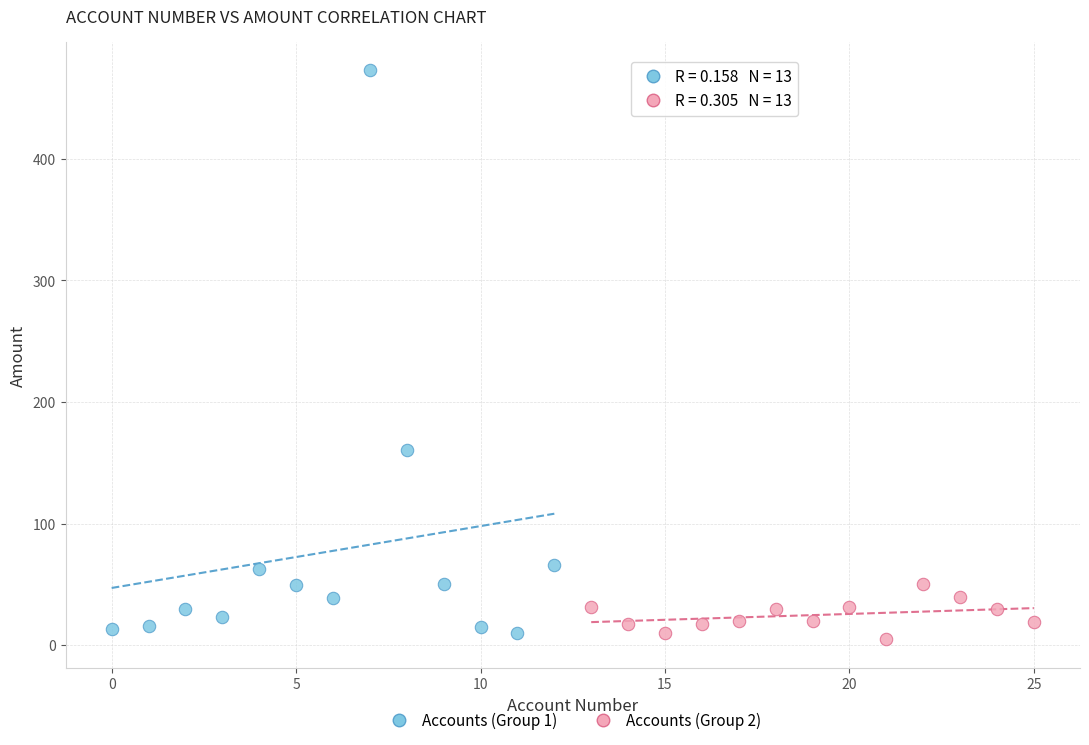

Which series contains the highest Y value?

Accounts (Group 1)